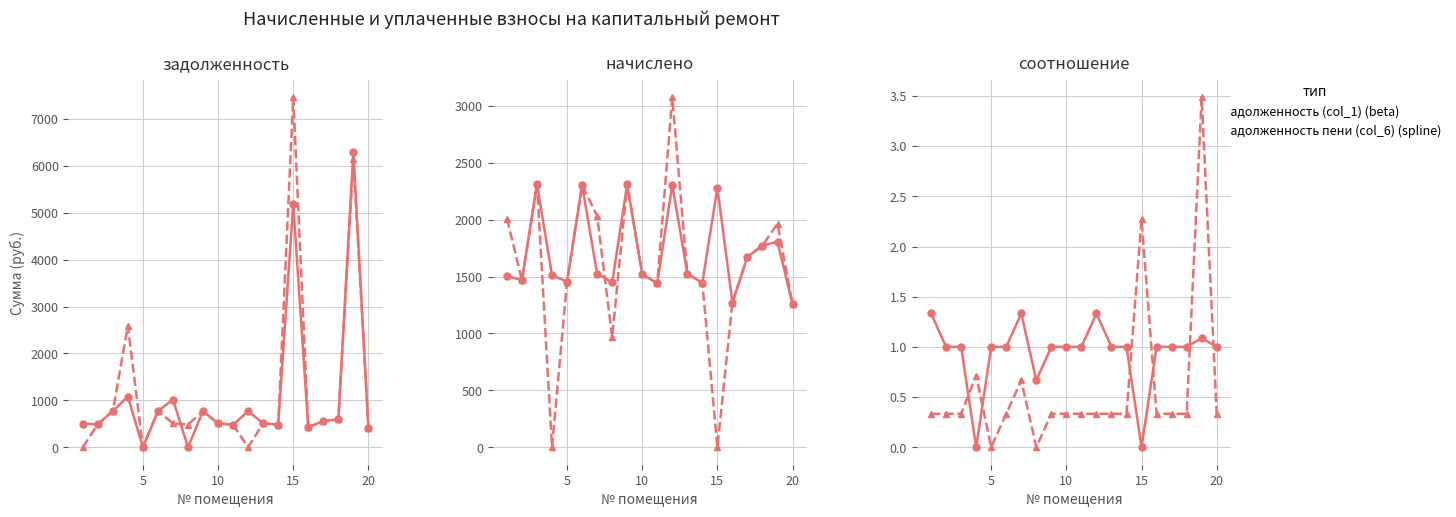

What is the highest value of the задолженность пени (col_6) (spline) series?

7466.5